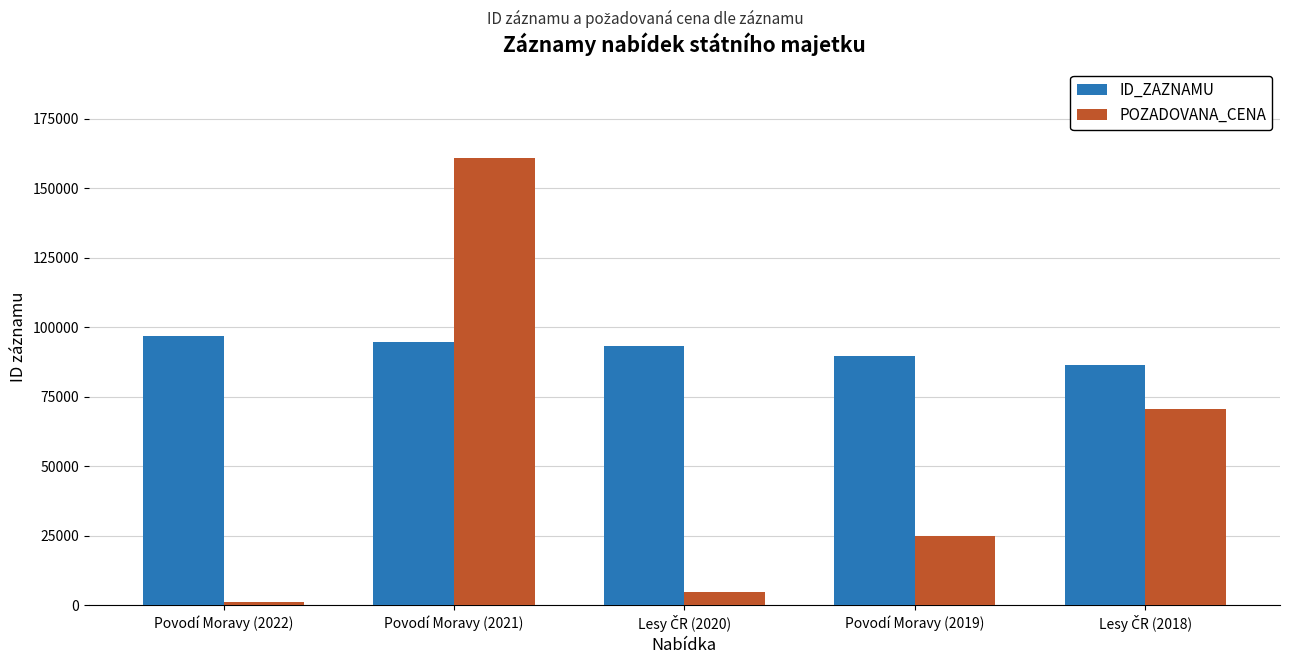

Which series has the largest total across all categories?

ID_ZAZNAMU